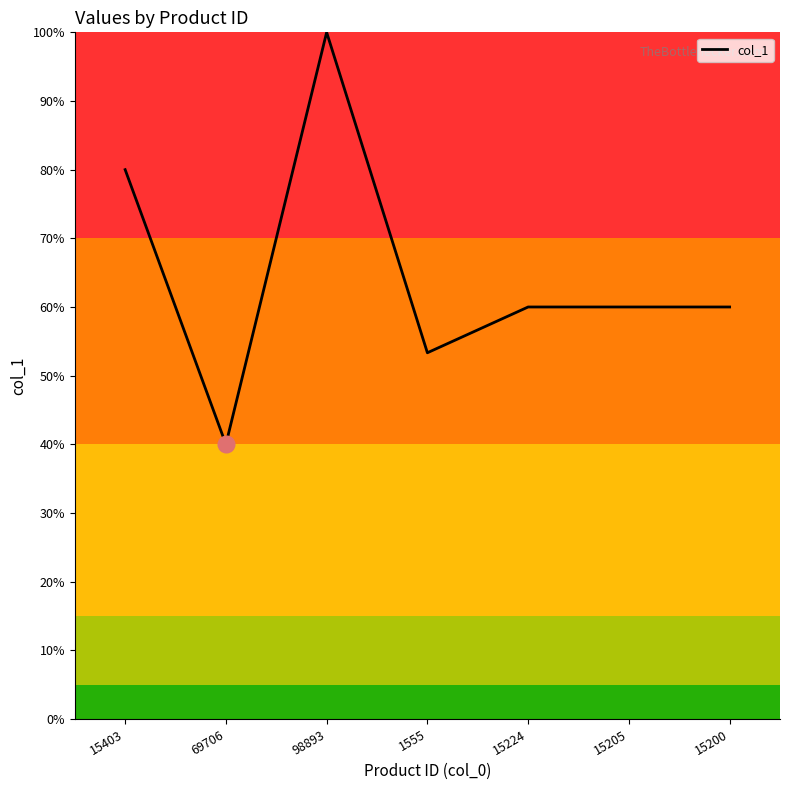

Which label corresponds to the largest value in the chart?

98893